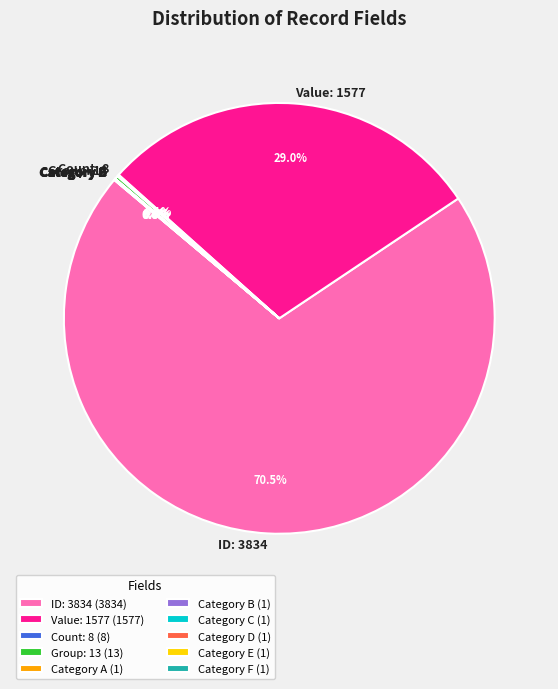

Is there a majority slice in this chart?

Yes